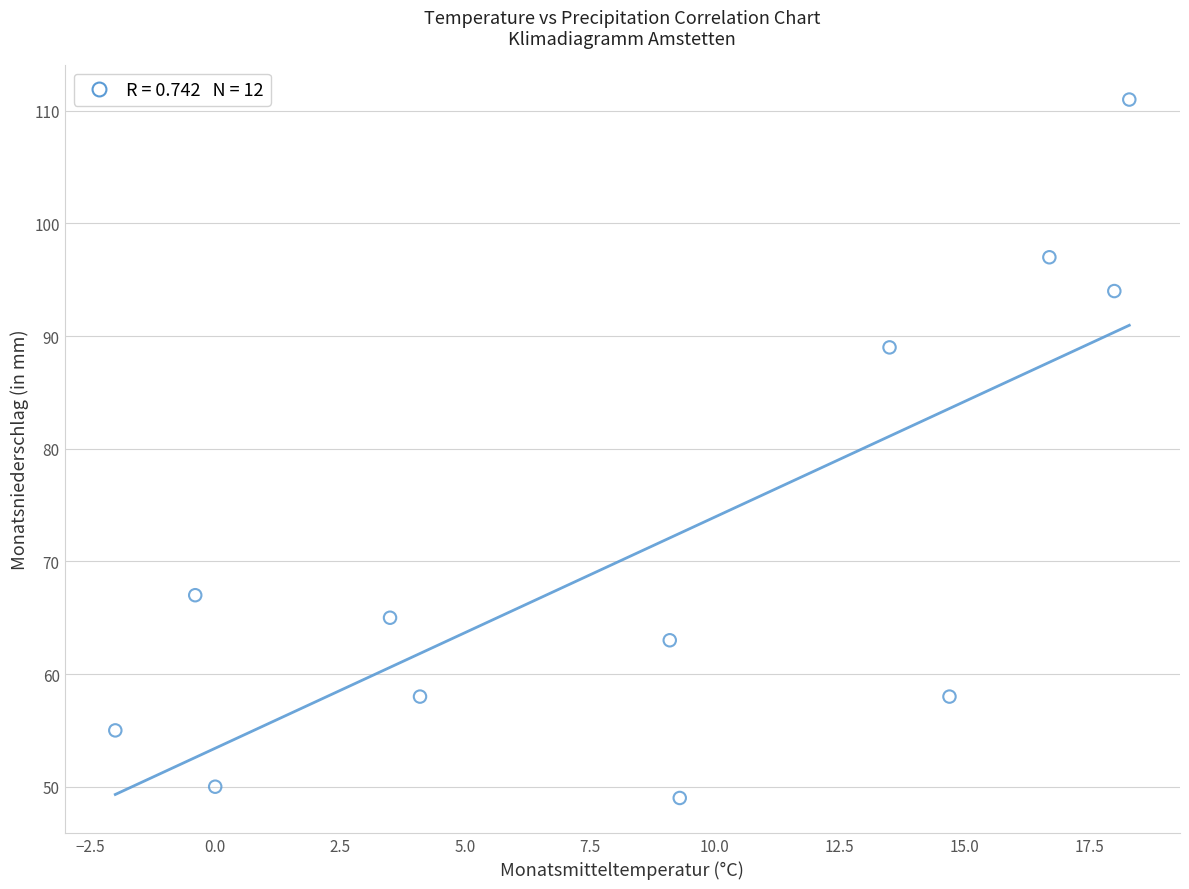

What is the range of Y values (max minus min)?

62